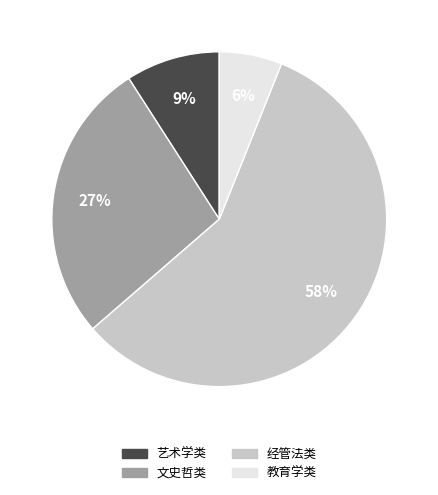

Which slice is the smallest?

教育学类